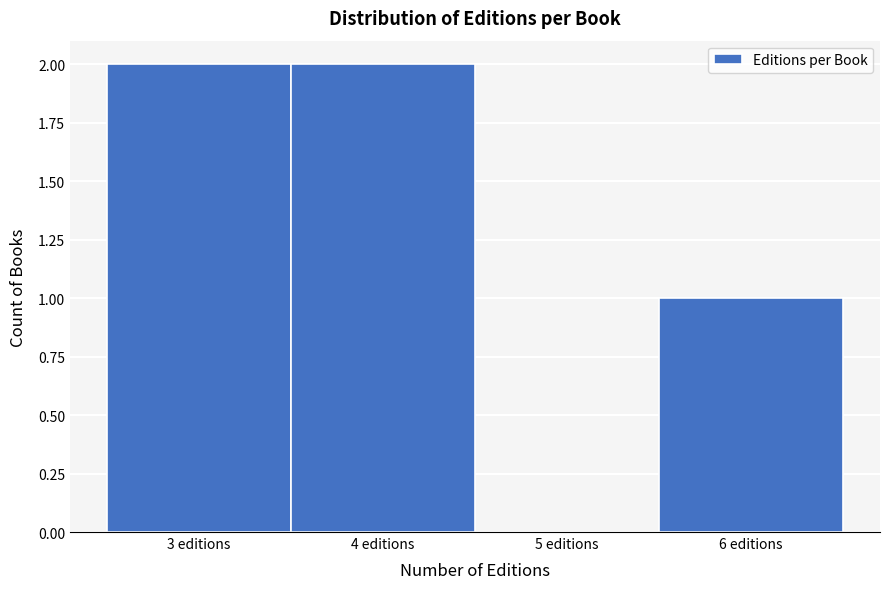

Reading left to right, list every bar in this chart as the range it spans on the x-axis followed by its height. The values are not printed on the chart, so give them approximately, as read against the axis.

2.5 to 3.5: 2
3.5 to 4.5: 2
4.5 to 5.5: 0
5.5 to 6.5: 1